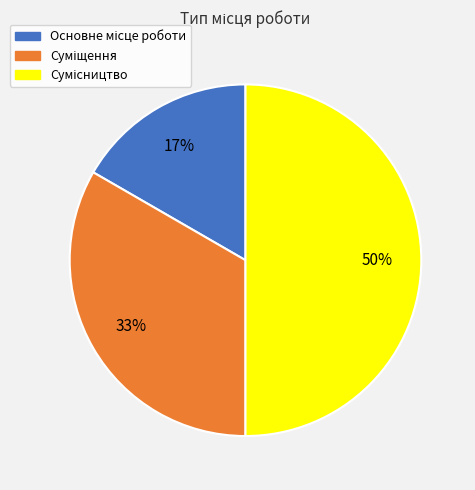

To the nearest percent, what is the average slice percentage?

33%